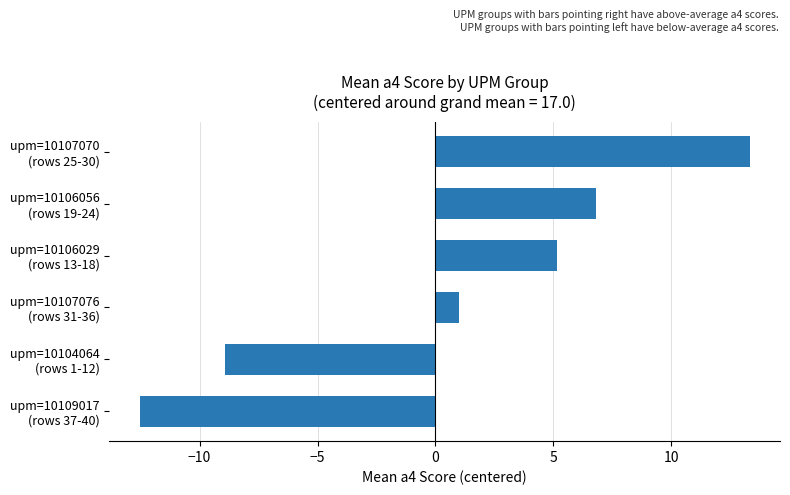

Which category has the lowest value across all series?

upm=10109017
(rows 37-40)